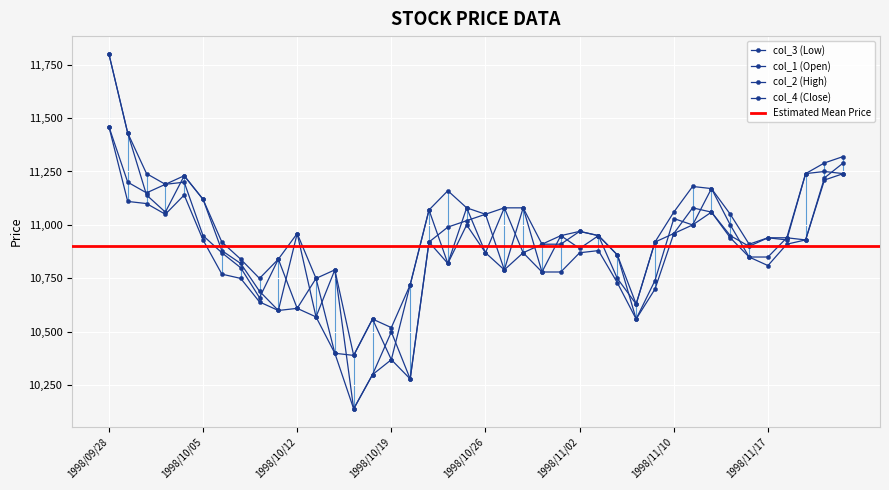

What is the minimum value for col_3 (Low)?

10140